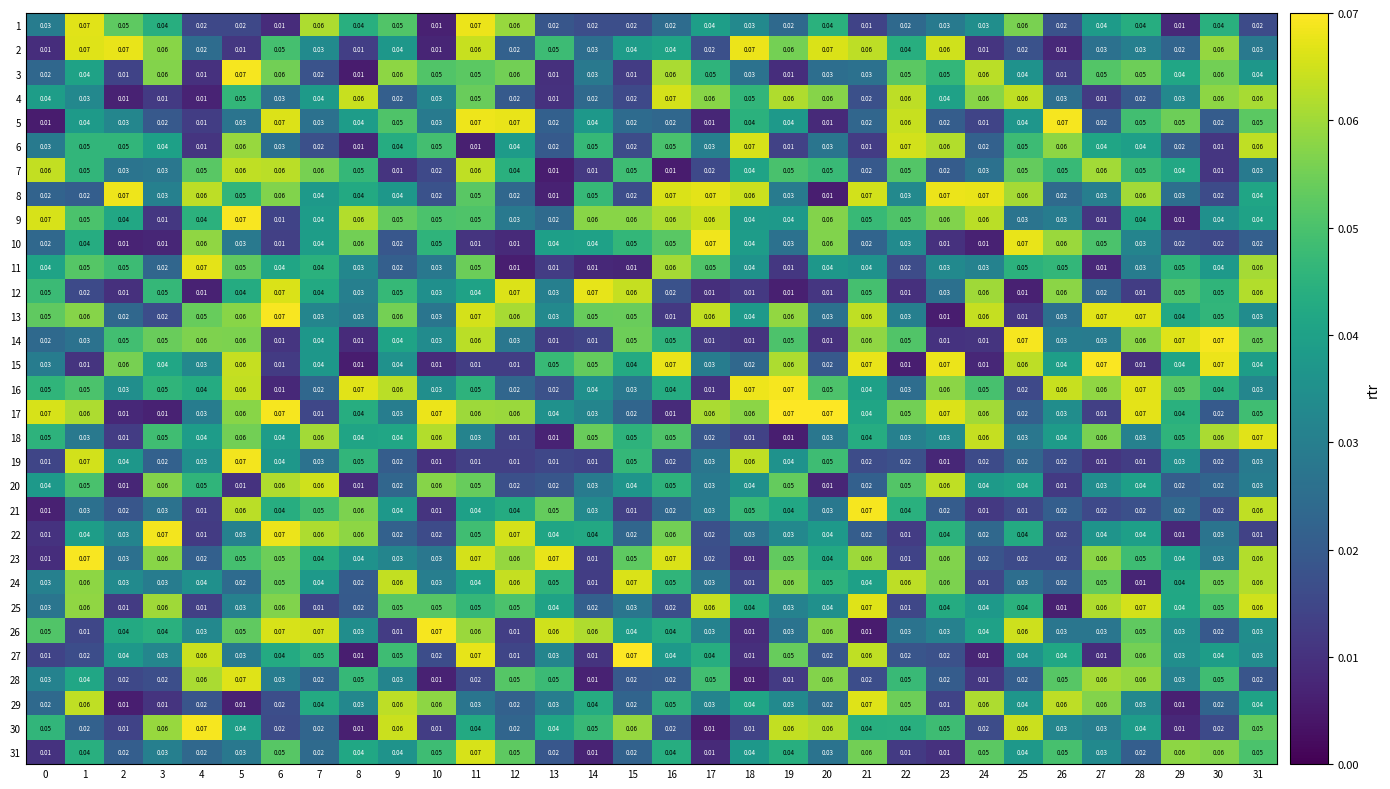

Is the value of 3 at 3 greater than the value of 9 at 4?

Yes